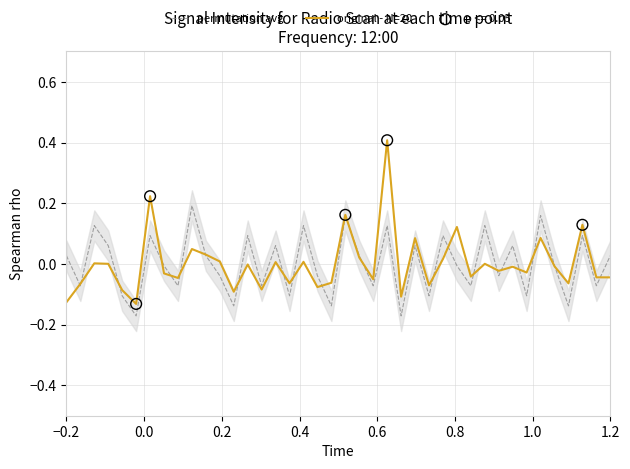

Which series has the widest spread of Y values?

original - N=20